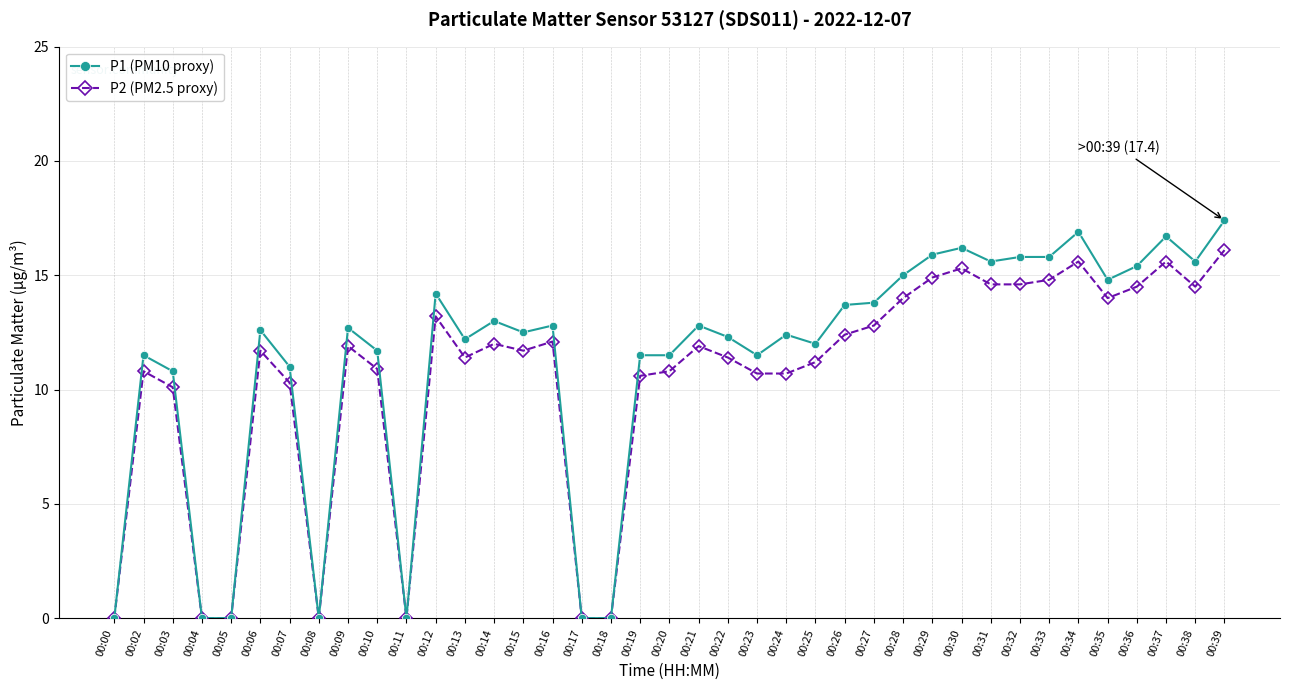

At which category is the sum across all series the highest?

00:39